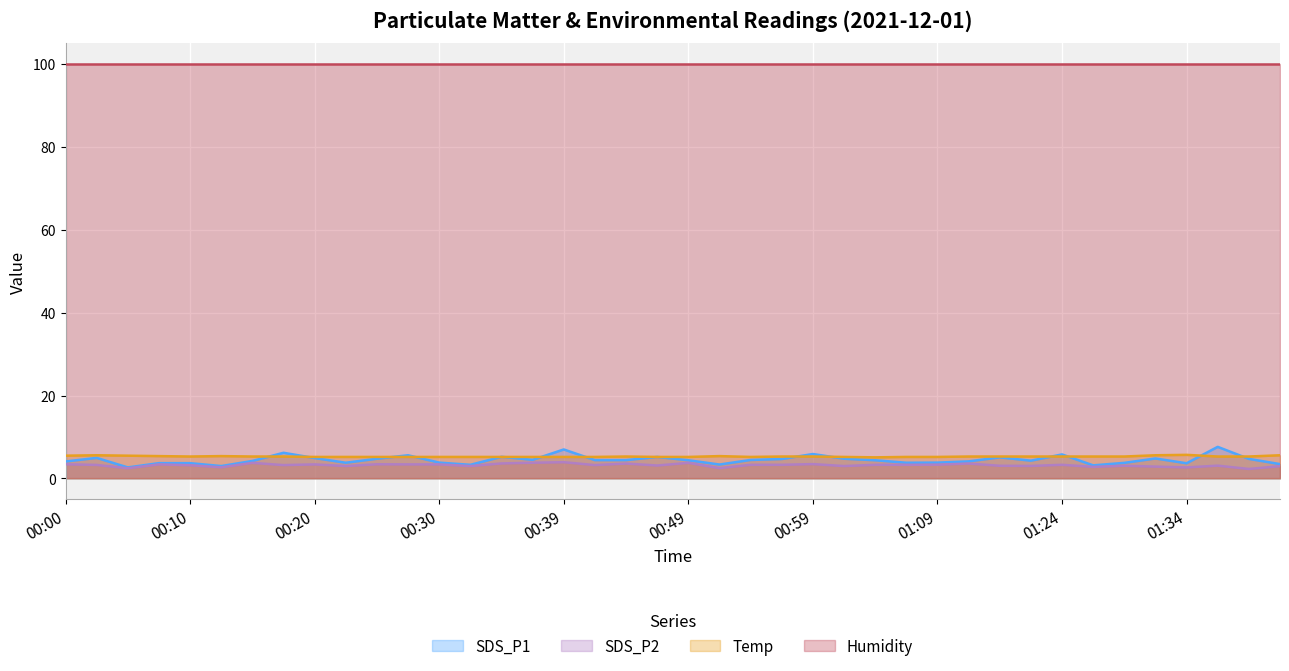

The value of Temp at 35 is 5.6. True or false?

True